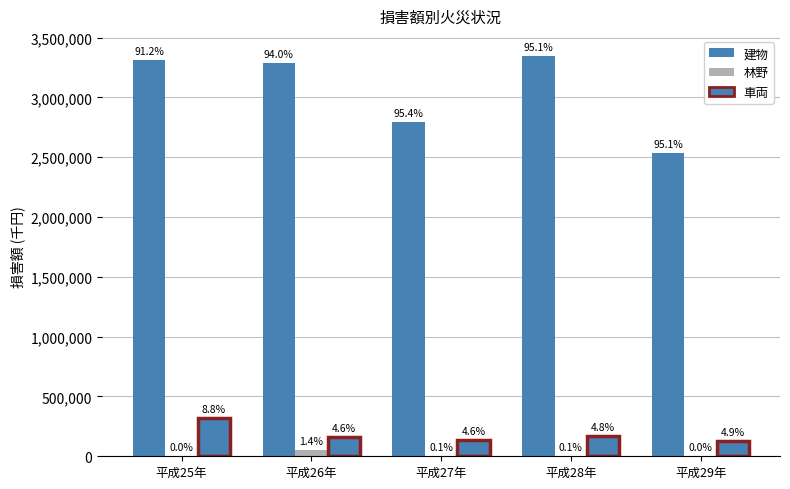

Which series has the largest total across all categories?

建物